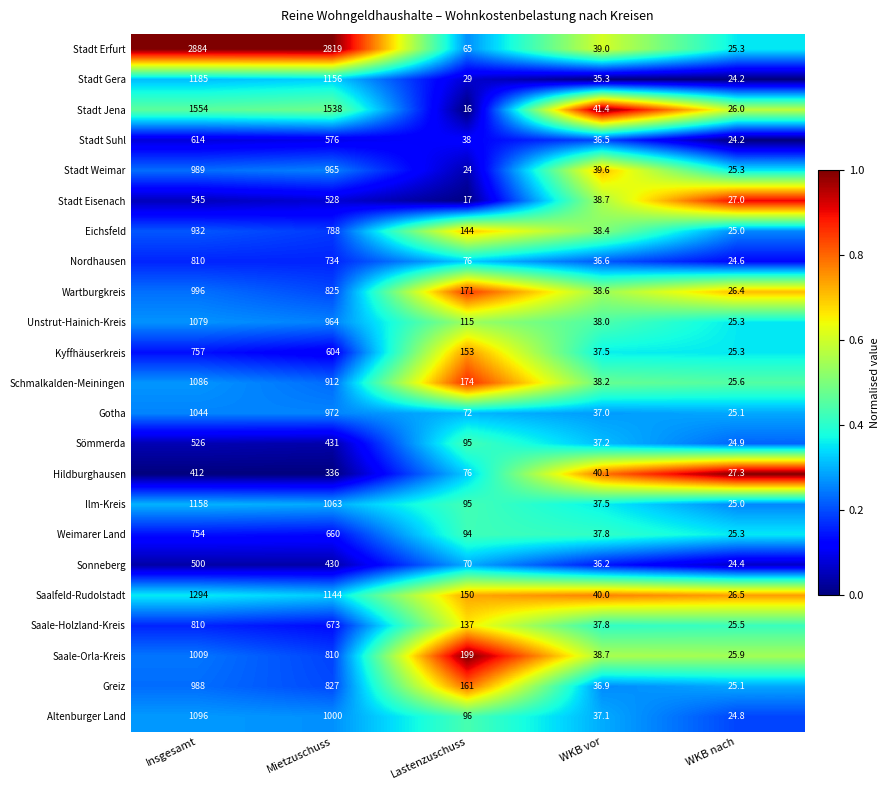

At which label does Stadt Suhl first exceed 38?

Insgesamt